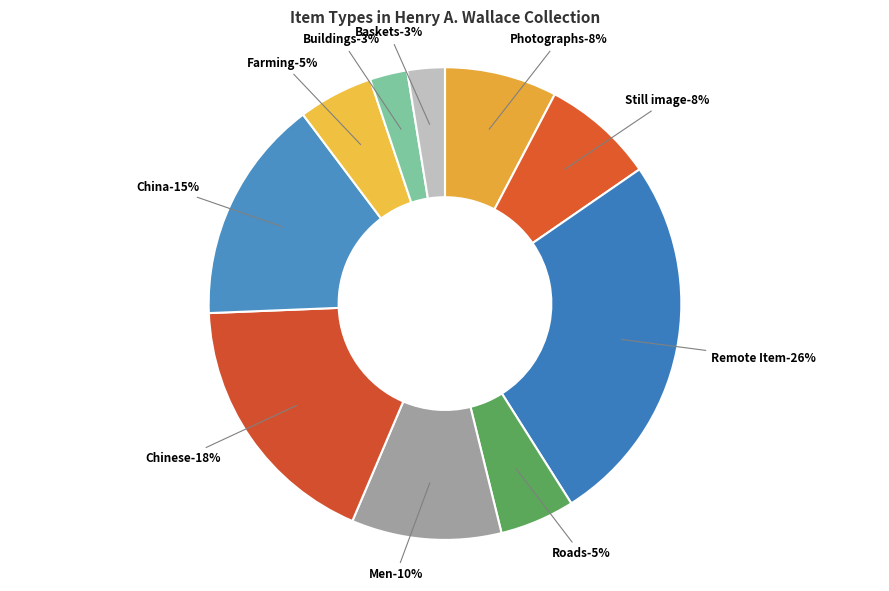

Which has a higher value, China or Farming?

China